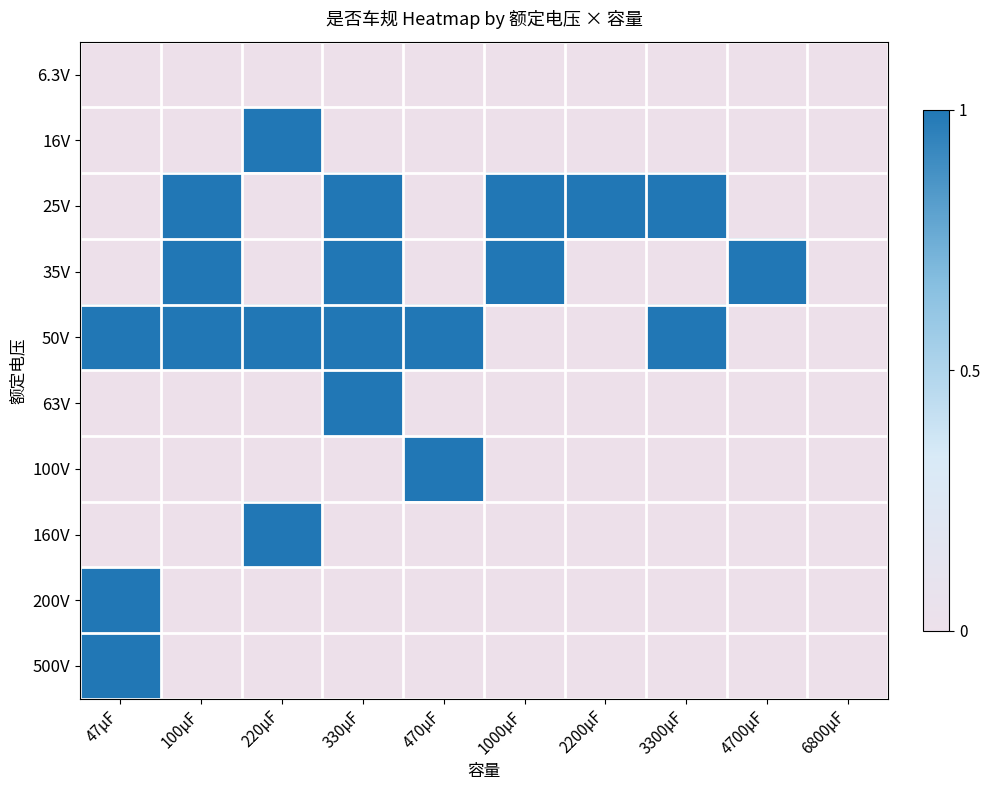

At 330μF, list the series in order from largest to smallest.

25V, 35V, 50V, 63V, 6.3V, 16V, 100V, 160V, 200V, 500V